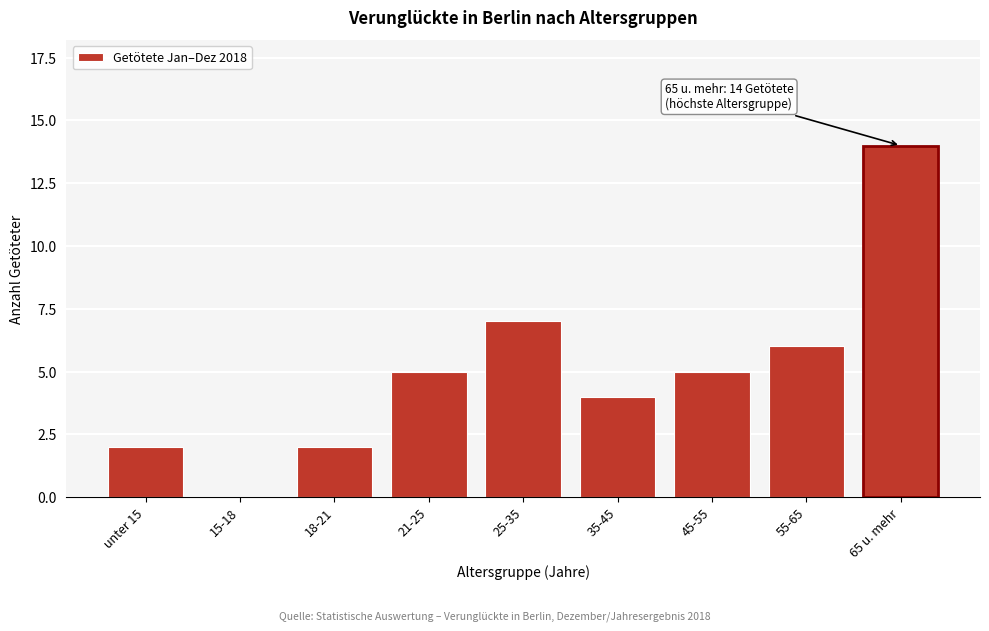

Reading right to left, what are all the values shown in this chart?

65 u. mehr=14	55-65=6	45-55=5	35-45=4	25-35=7	21-25=5	18-21=2	15-18=0	unter 15=2